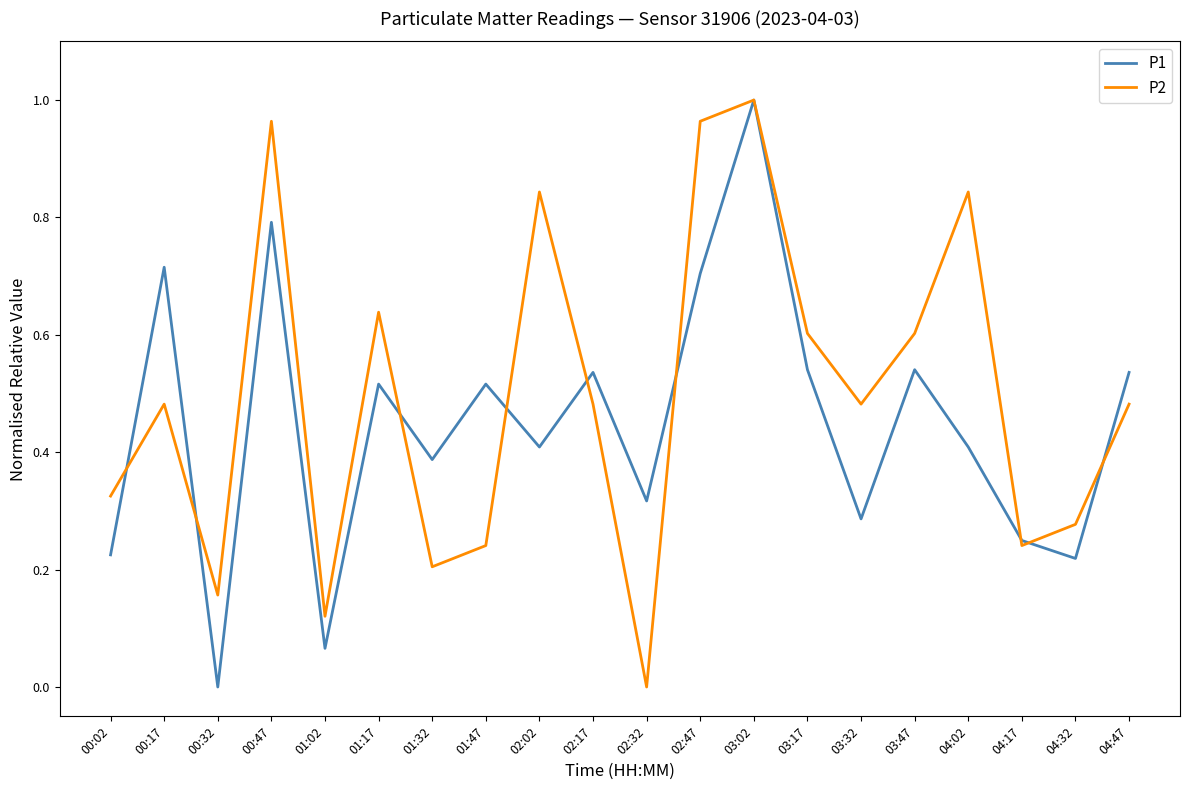

What position from the left is 03:32?

15